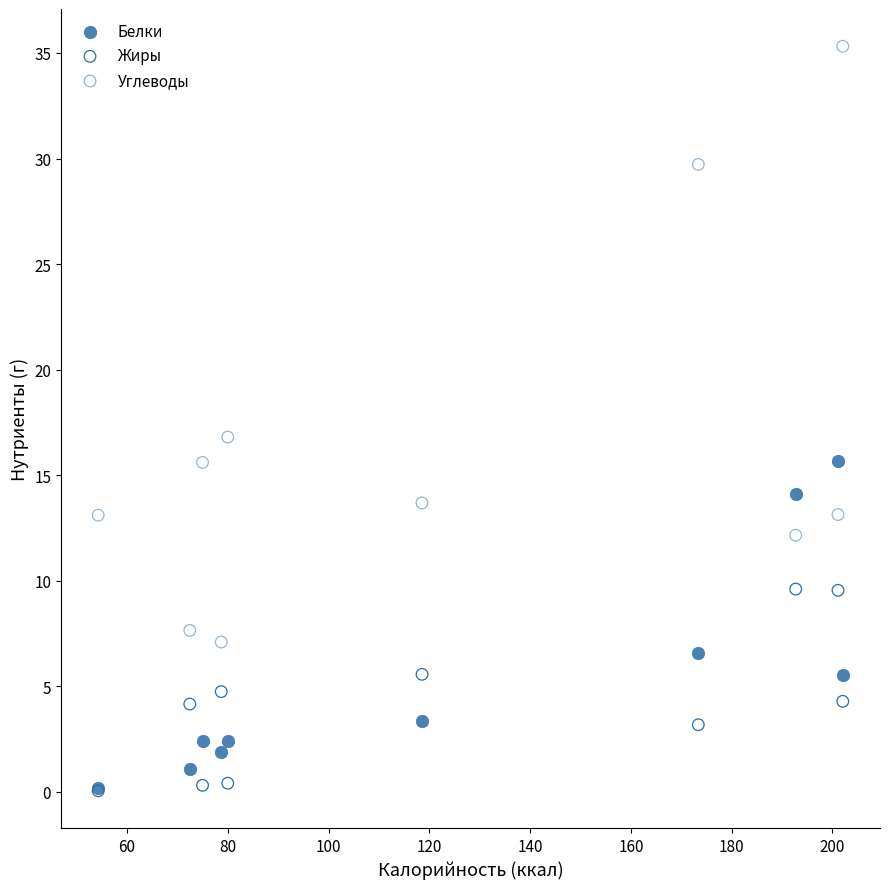

In the Углеводы series, what Y value is closest to 21?

16.8